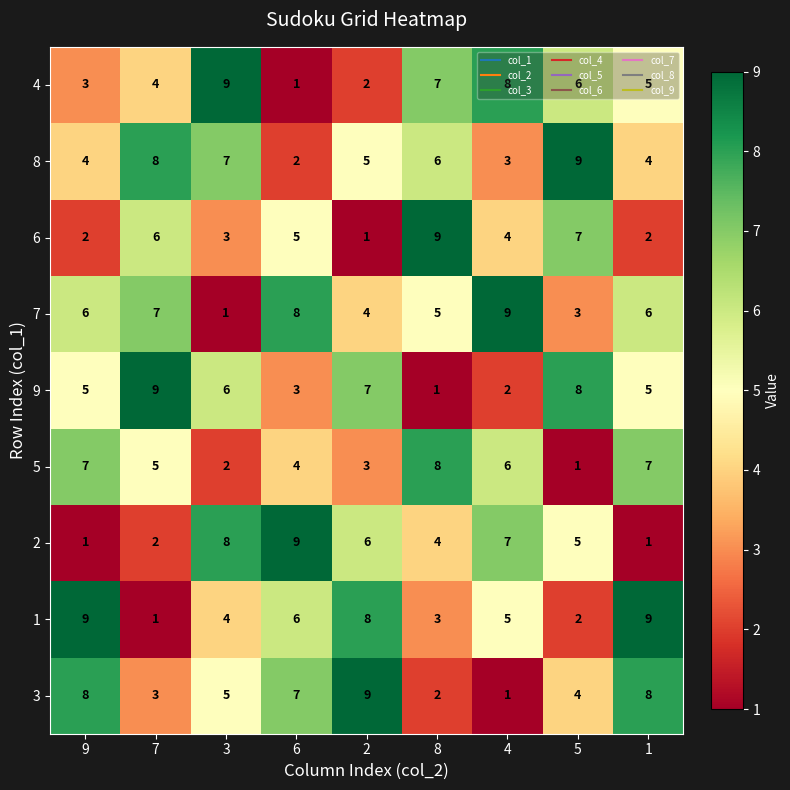

The value of 9 at 1 is 5. True or false?

True